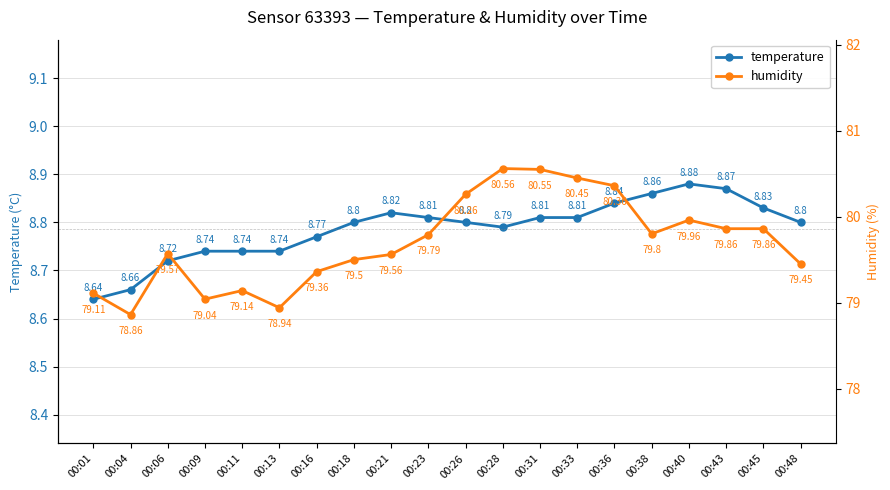

Reading right to left, list all the values displayed in this chart.

temperature: 00:48=8.8	00:45=8.8	00:43=8.9	00:40=8.9	00:38=8.9	00:36=8.8	00:33=8.8	00:31=8.8	00:28=8.8	00:26=8.8	00:23=8.8	00:21=8.8	00:18=8.8	00:16=8.8	00:13=8.7	00:11=8.7	00:09=8.7	00:06=8.7	00:04=8.7	00:01=8.6
humidity: 00:48=79.5	00:45=79.9	00:43=79.9	00:40=80.0	00:38=79.8	00:36=80.4	00:33=80.5	00:31=80.5	00:28=80.6	00:26=80.3	00:23=79.8	00:21=79.6	00:18=79.5	00:16=79.4	00:13=78.9	00:11=79.1	00:09=79.0	00:06=79.6	00:04=78.9	00:01=79.1